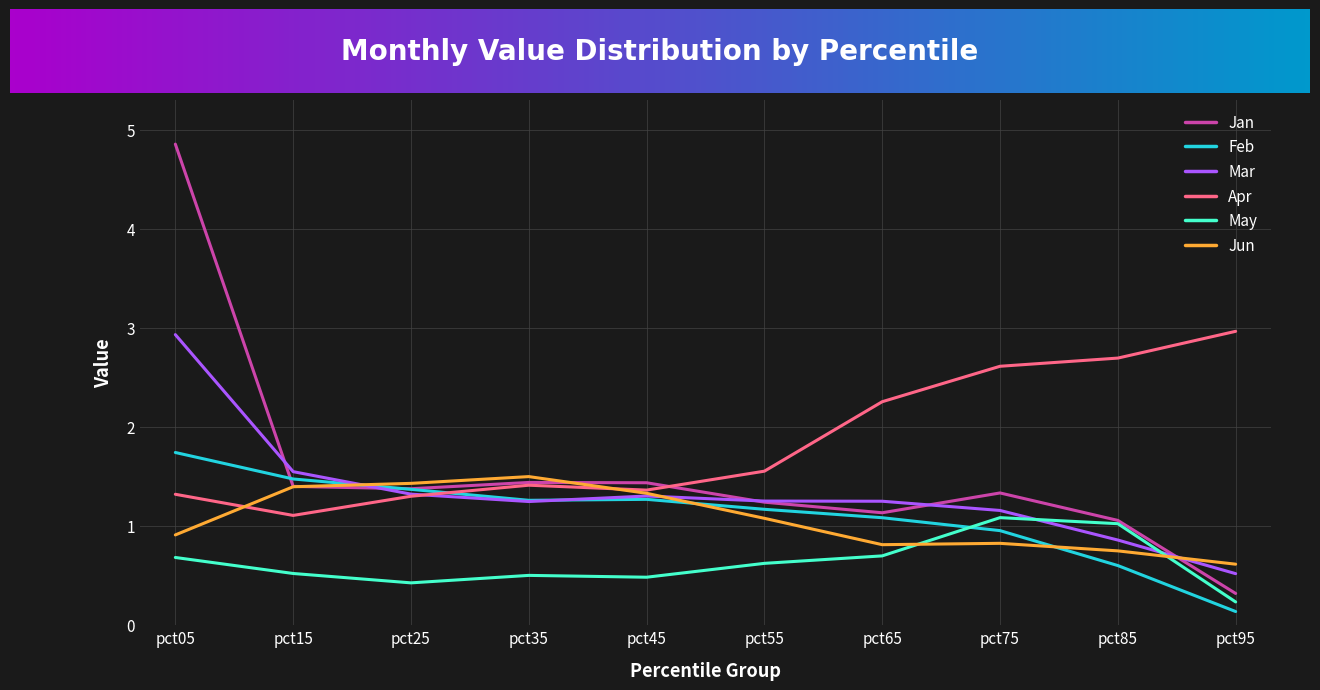

True or false: Feb has a value of 1.5 at pct15.

True